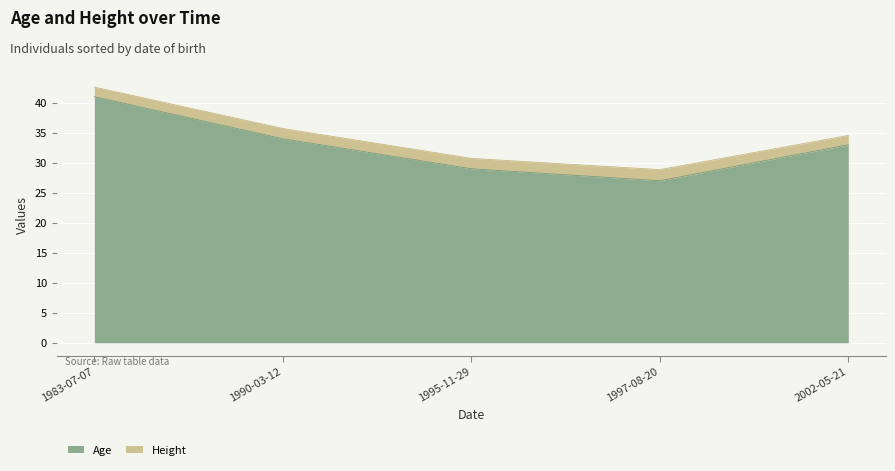

What is the smallest value displayed?

27